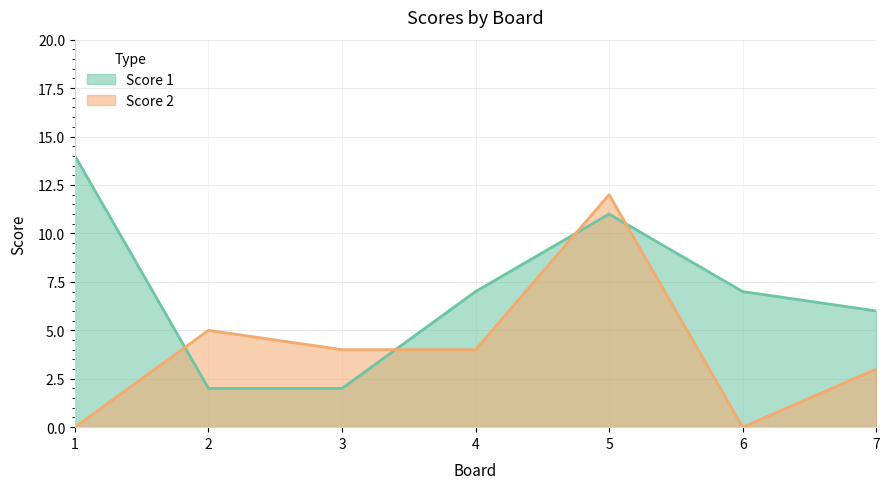

Where does the Score 1 series first go above 7?

1